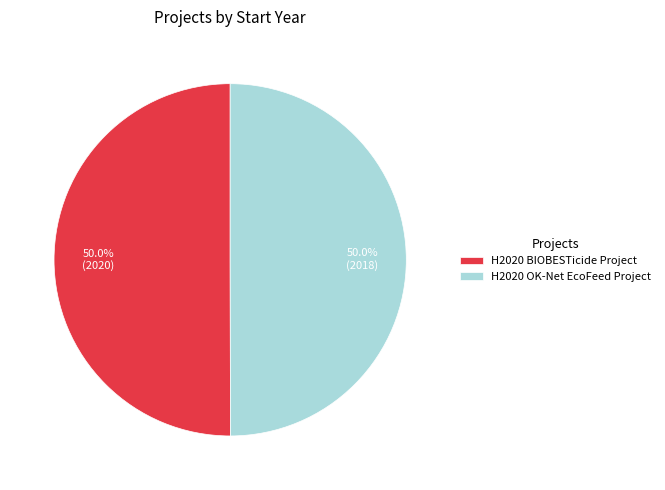

Do H2020 BIOBESTicide Project and H2020 OK-Net EcoFeed Project together represent more than half of the pie?

Yes